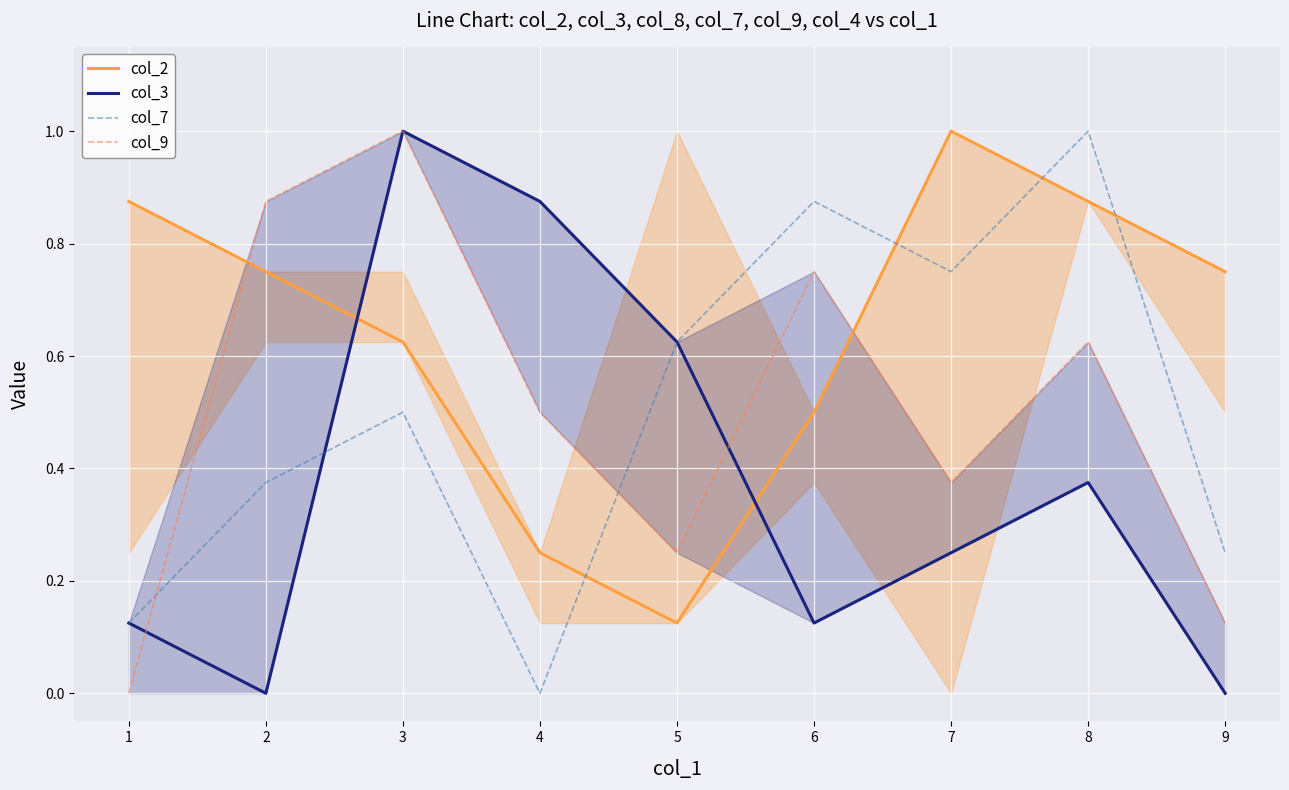

Which series ends up on top after the final intersection of col_9 and col_7?

col_7